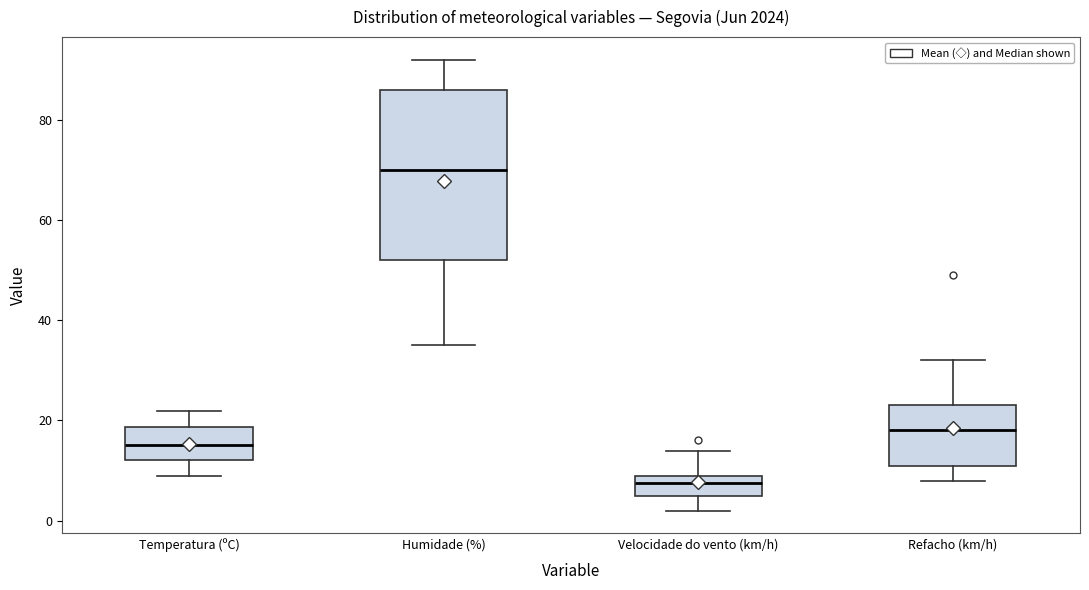

Comparing the boxes themselves (not the whiskers), which one is the tallest?

Humidade (%)